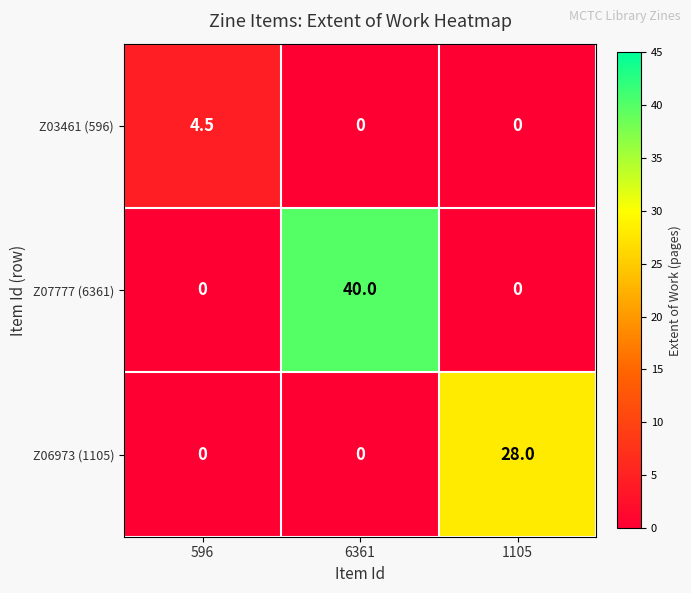

Which series changed the most between 596 and 6361?

Z07777 (6361)